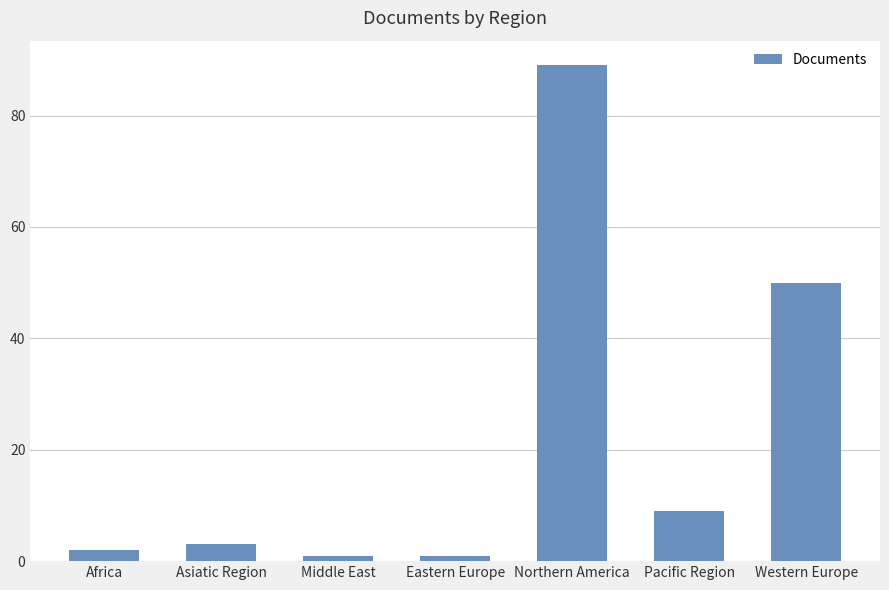

Between Western Europe and Africa, which is larger?

Western Europe